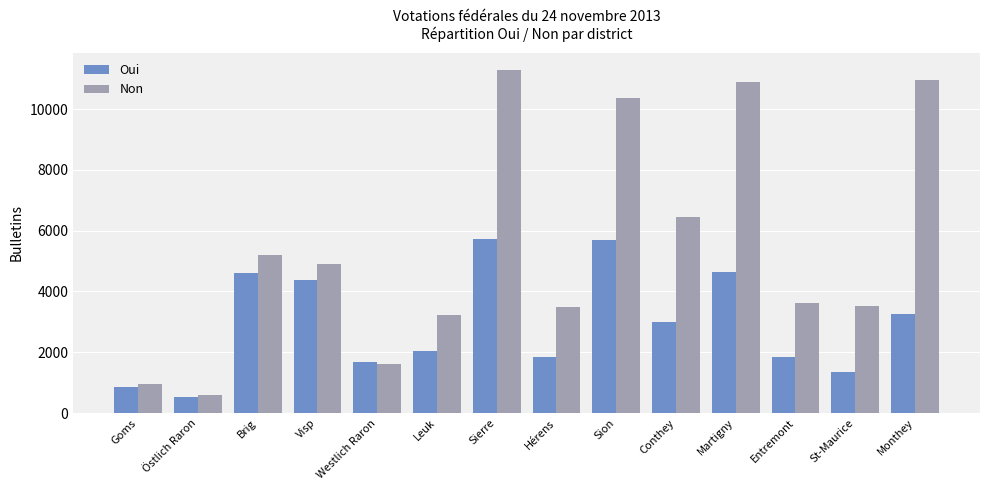

What is the maximum value shown in the chart?

11286